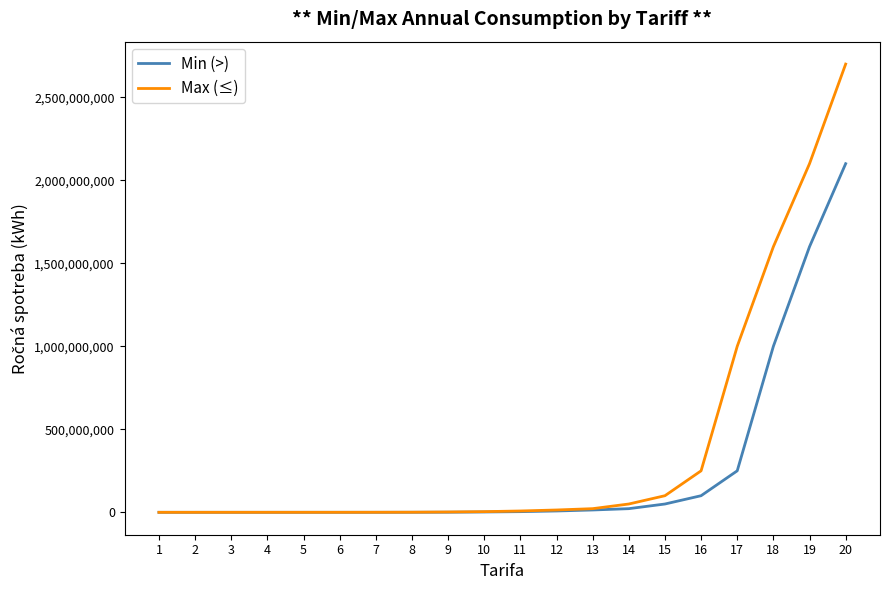

What is the lowest value of the Max (≤) series?

2138